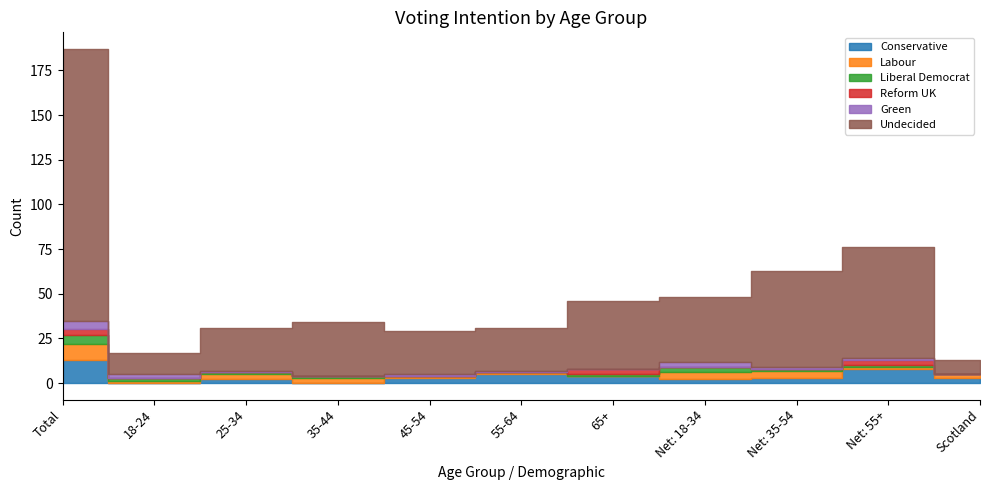

What are all the series names shown in the legend?

Conservative, Labour, Liberal Democrat, Reform UK, Green, Undecided